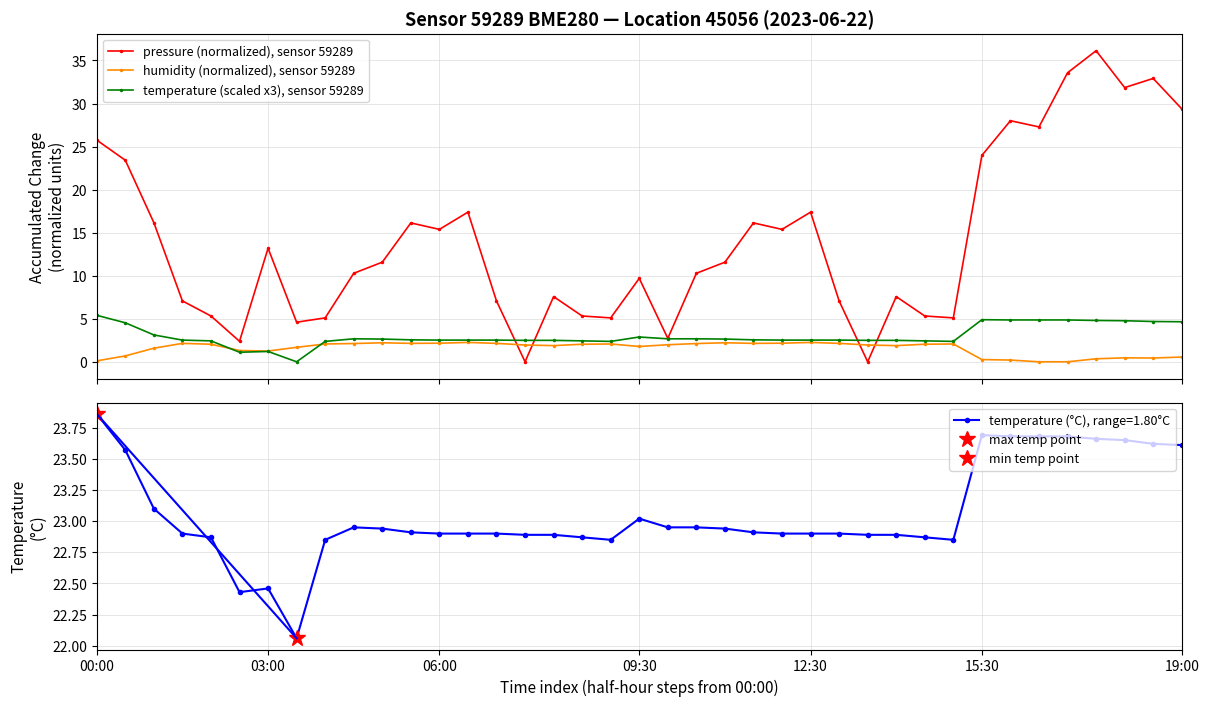

True or false: temperature (scaled x3), sensor 59289 has more than 1 points higher than both neighbors.

True